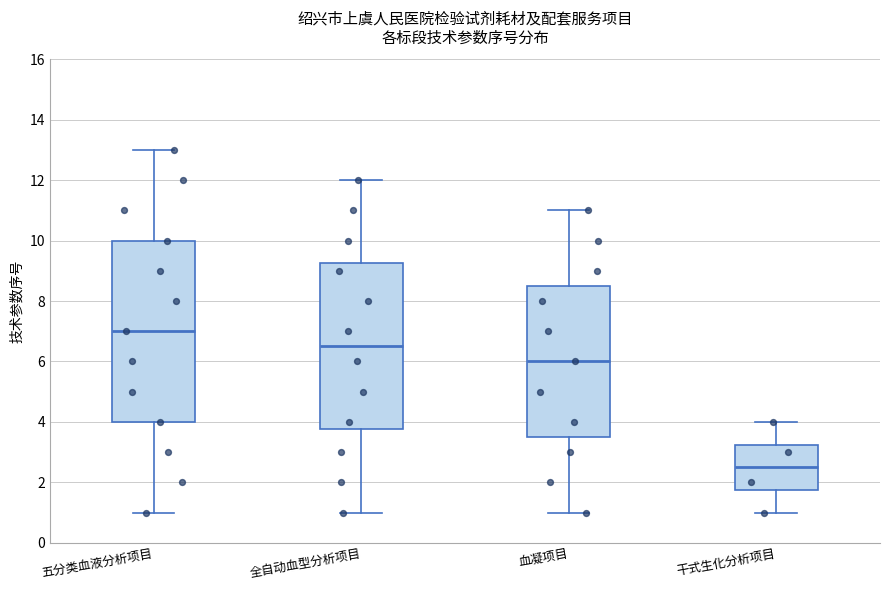

Reading left to right, read every box against the y-axis: the position of its median line, the range the box covers, and the ends of its whiskers. The values are not printed on the chart, so give them approximately, as read against the axis.

五分类血液分析项目: median 7.0, box 4.0 to 10.0, whiskers 1.0 to 13.0
全自动血型分析项目: median 6.6, box 3.8 to 9.2, whiskers 1.0 to 12.0
血凝项目: median 6.0, box 3.6 to 8.6, whiskers 1.0 to 11.0
干式生化分析项目: median 2.6, box 1.8 to 3.2, whiskers 1.0 to 4.0